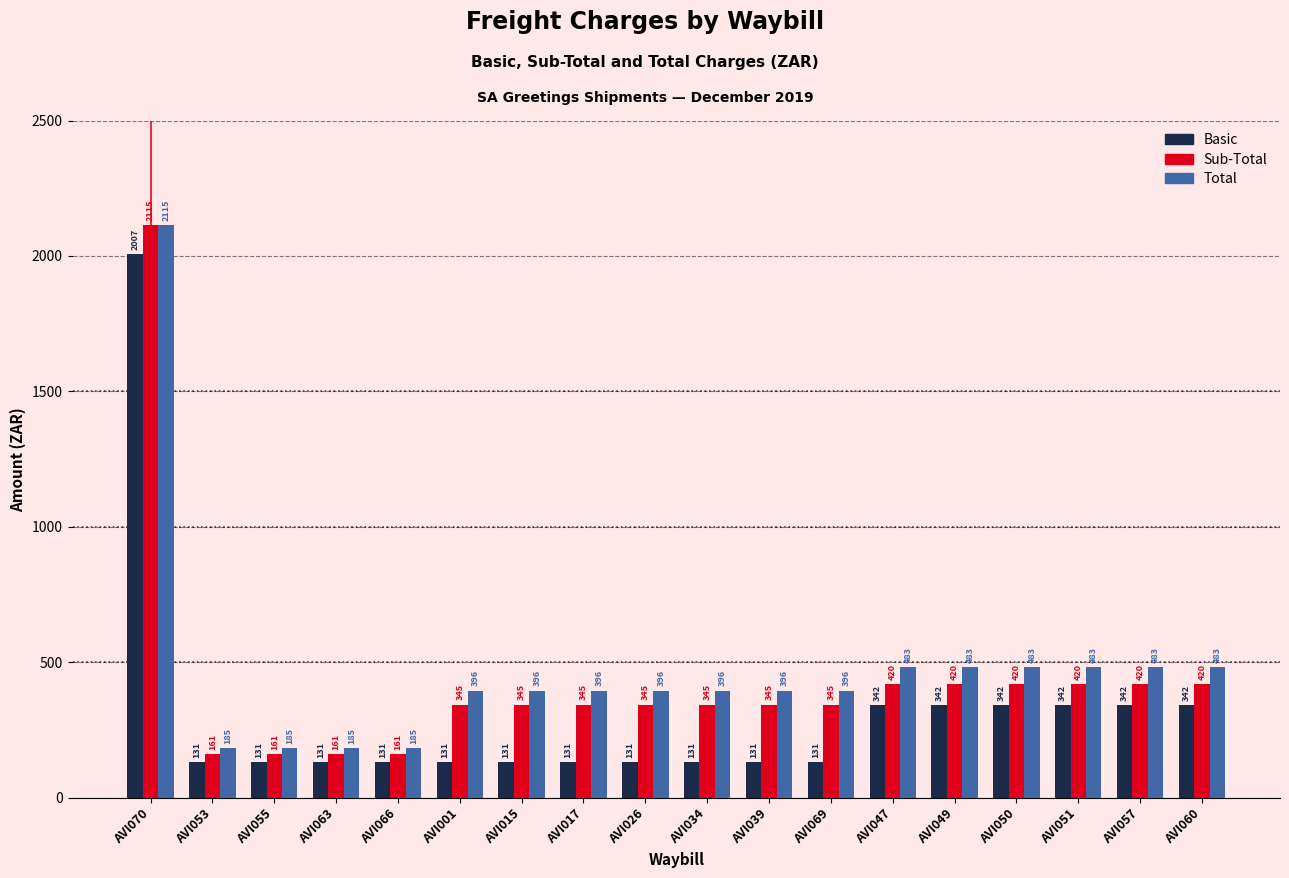

What is the lowest value of the Basic series?

131.2